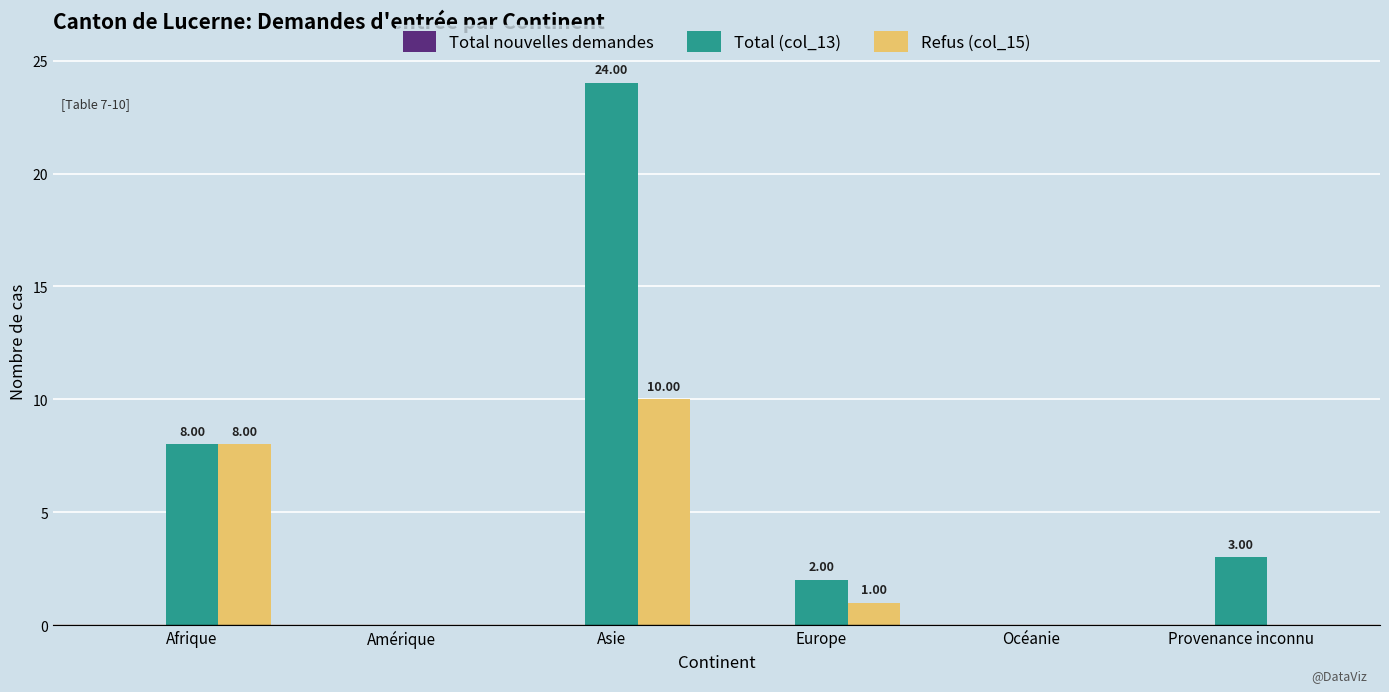

At which label does Total (col_13) first exceed 3?

Afrique